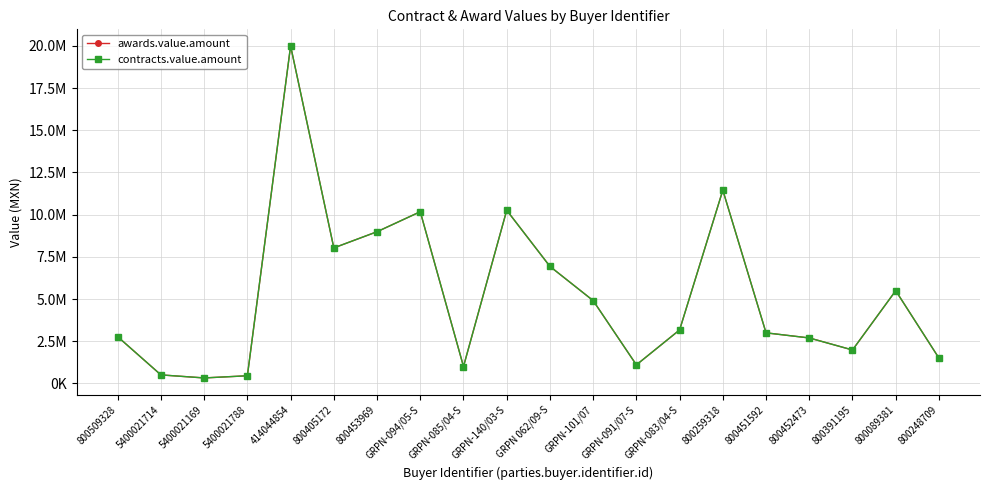

Is this an area chart (filled region under the line)?

No